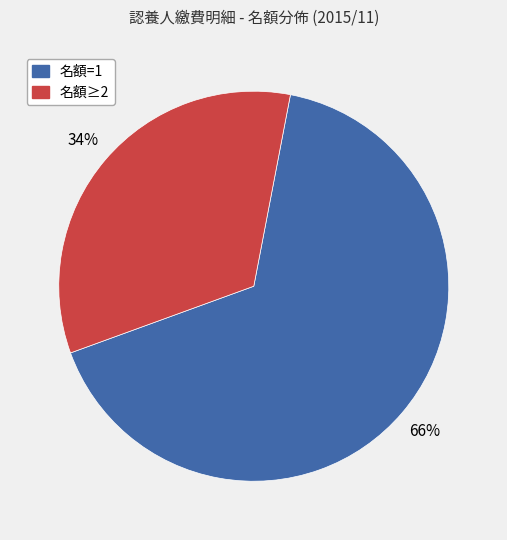

Do 名額=1 and 名額≥2 together represent more than half of the pie?

Yes